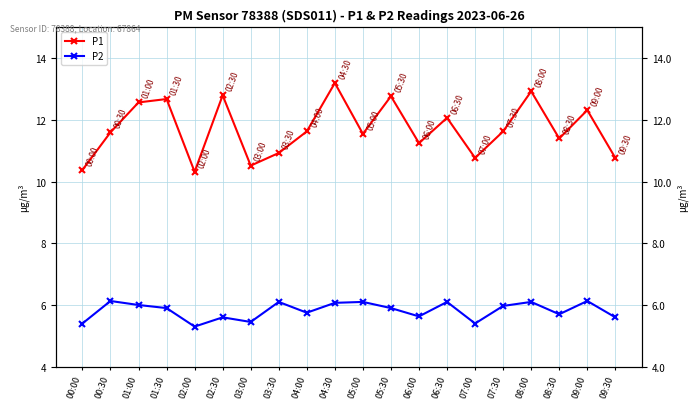

At which category does P2 reach its first local valley?

02:00